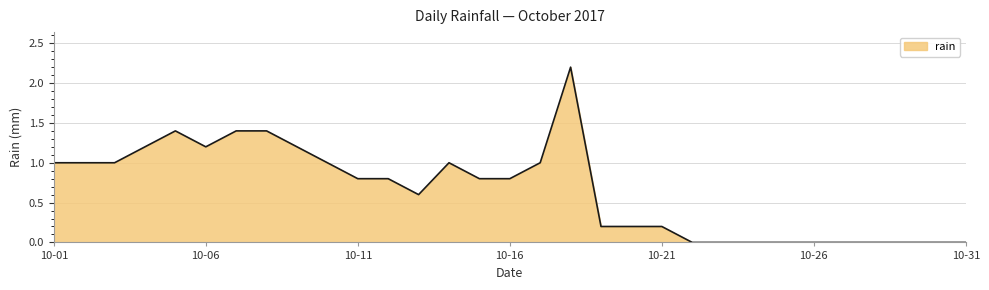

What is the sum of all values?

20.4